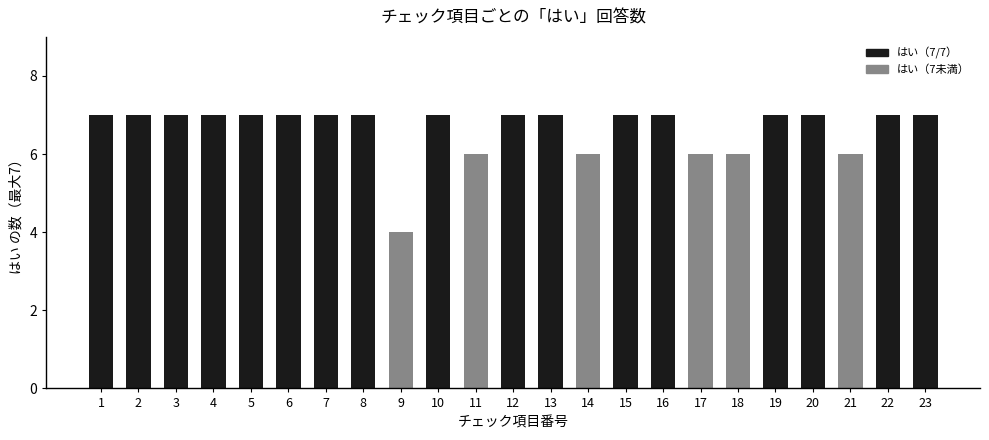

Count the number of categories in the chart.

23